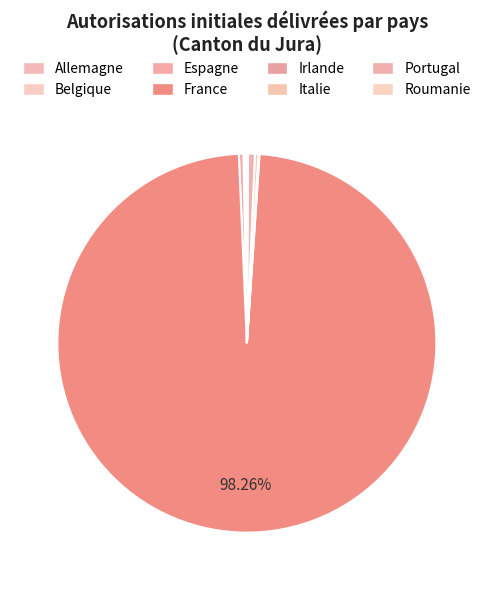

Combined, do Belgique and Roumanie account for over 50%?

No